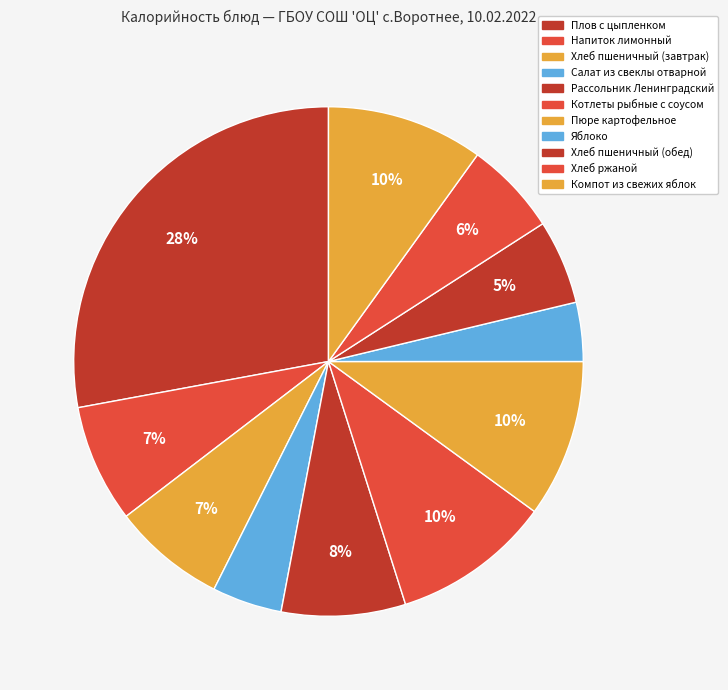

What percentage is NOT represented by Хлеб пшеничный (завтрак)?

92.8%